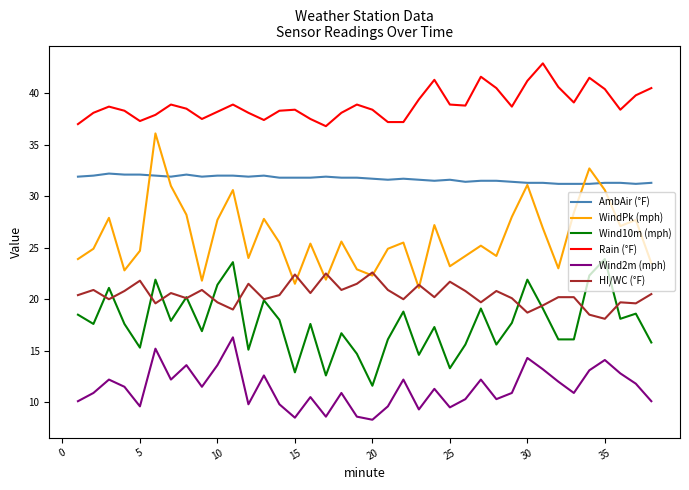

True or false: AmbAir (°F) and Rain (°F) cross at least once.

False